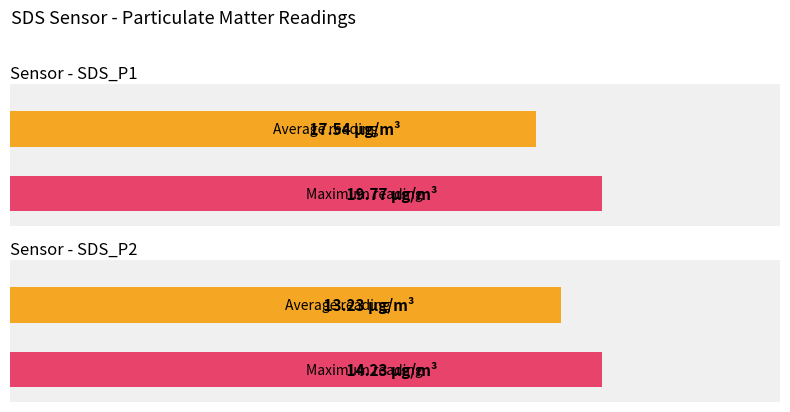

The SDS_P1 series shows 9.3 at 00:42. True or false?

False